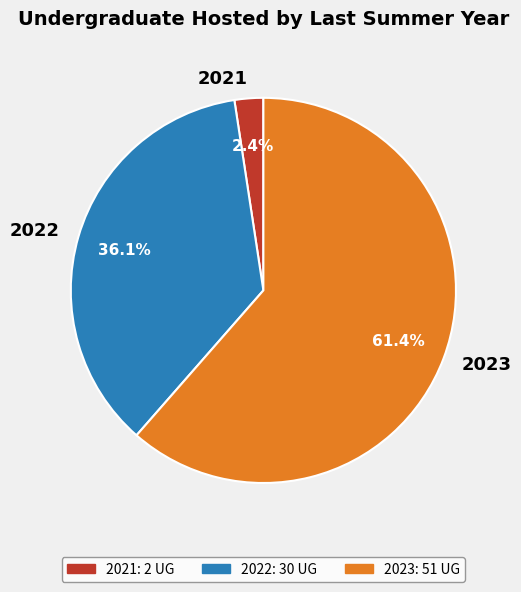

To the nearest percent, what portion does 2022 represent?

36%